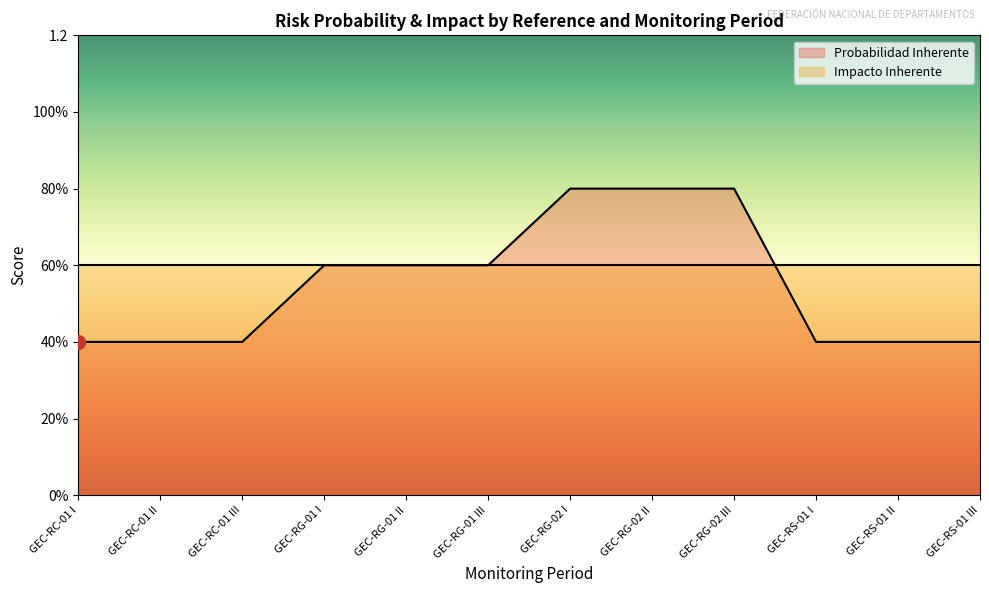

Which has a higher value, GEC-RC-01 I or GEC-RG-02 I?

GEC-RG-02 I